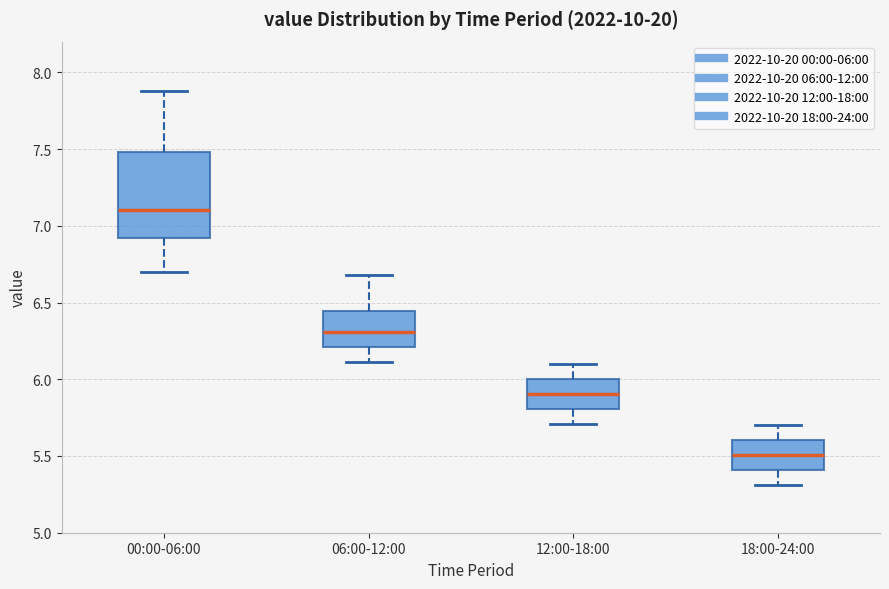

Reading left to right, read every box against the y-axis: the position of its median line, the range the box covers, and the ends of its whiskers. The values are not printed on the chart, so give them approximately, as read against the axis.

00:00-06:00: median 7.10, box 6.90 to 7.50, whiskers 6.70 to 7.90
06:00-12:00: median 6.30, box 6.20 to 6.45, whiskers 6.10 to 6.70
12:00-18:00: median 5.90, box 5.80 to 6.00, whiskers 5.70 to 6.10
18:00-24:00: median 5.50, box 5.40 to 5.60, whiskers 5.30 to 5.70